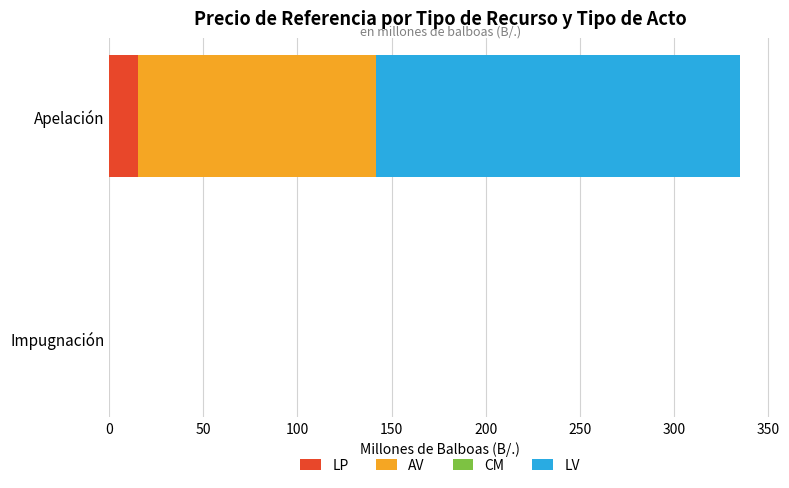

At which category is the sum across all series the highest?

Apelación